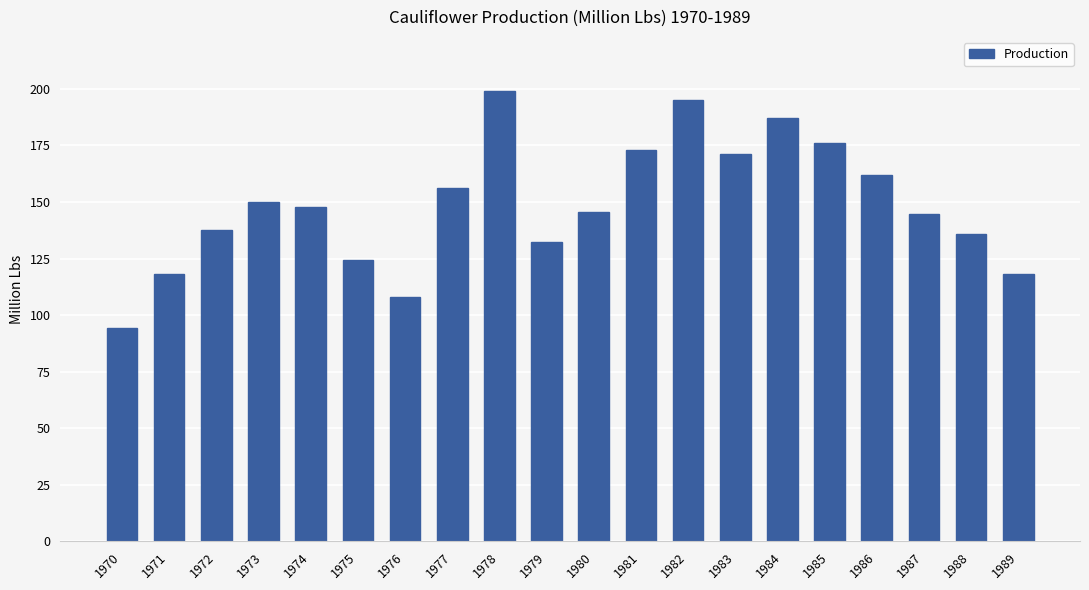

What is the approximate value at 1971?

118.2